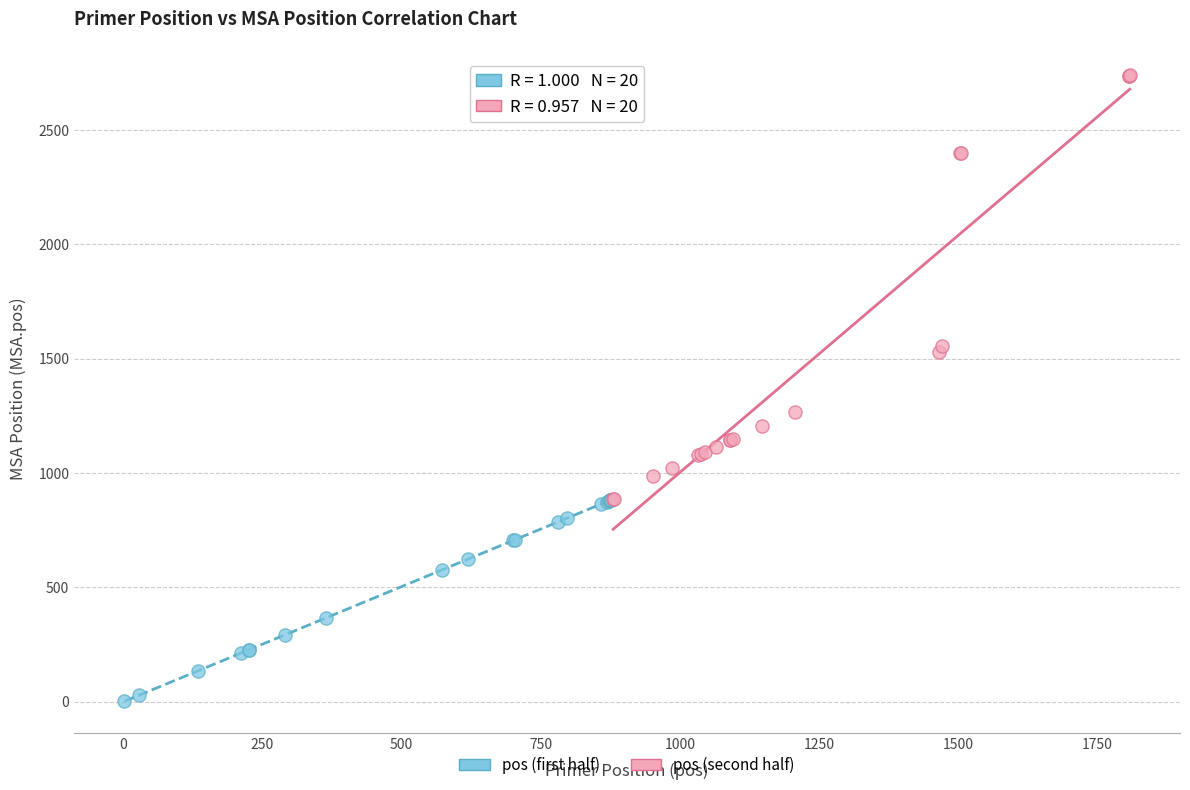

Which series has the largest Y range (max minus min)?

pos (second half)